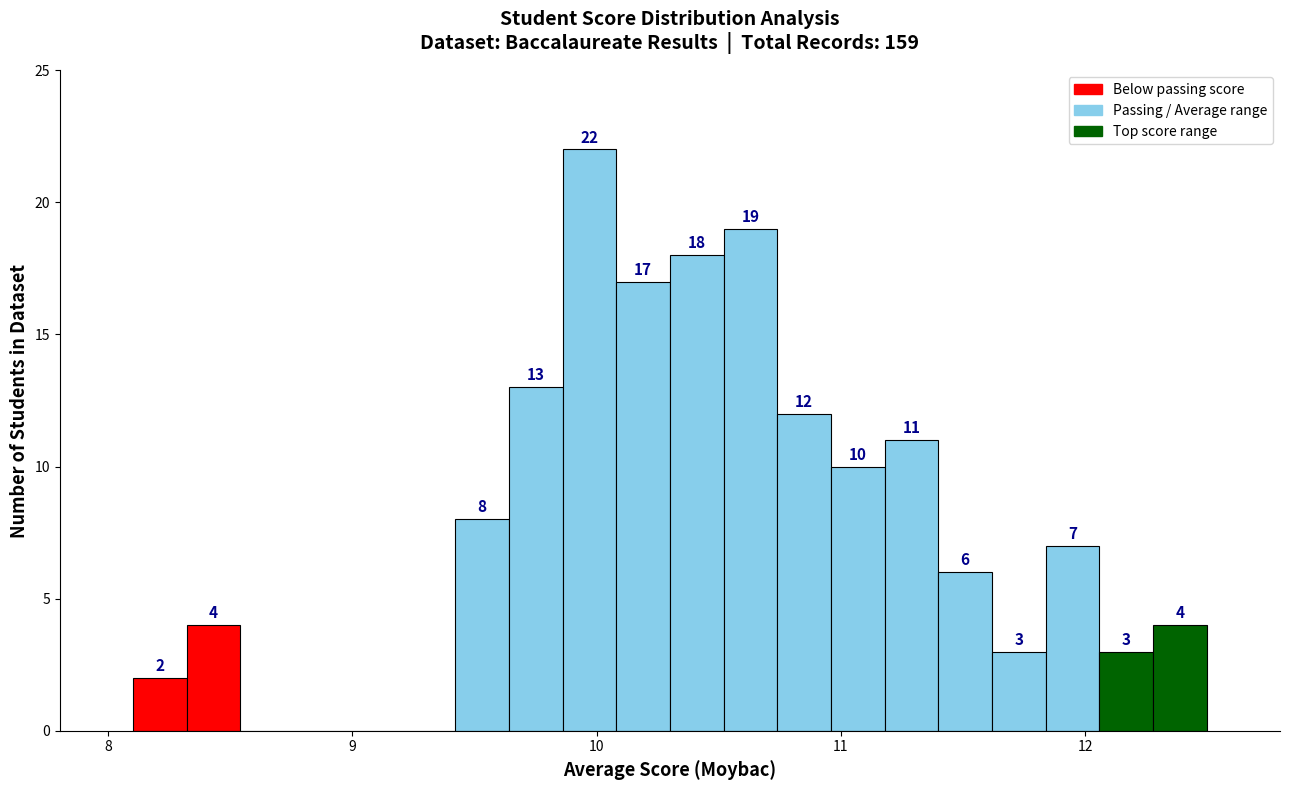

Around what value on the x-axis is the tallest bar? Give the approximate position of its centre, as read against the axis.

10.0